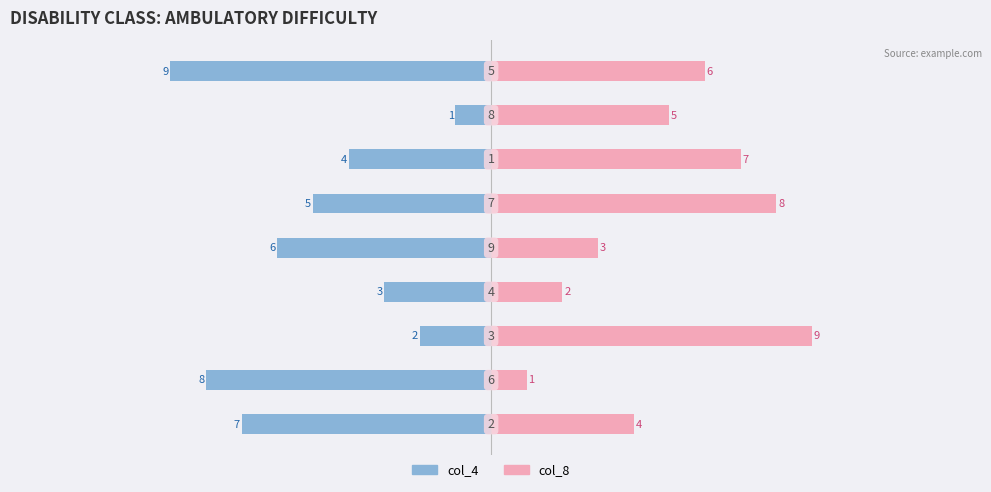

What are all the series names shown in the legend?

col_4, col_8